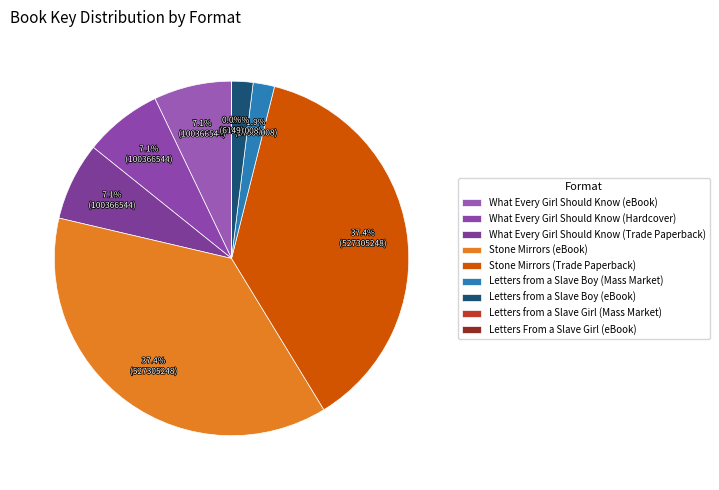

What is the largest slice in the pie chart?

Stone Mirrors (eBook)